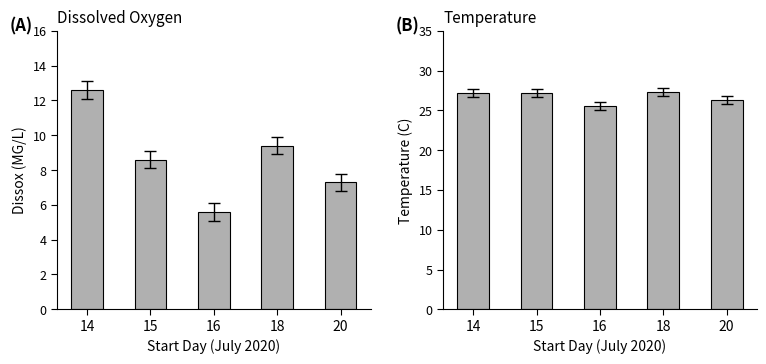

The value of Temperature at 15 is 27.2. True or false?

True